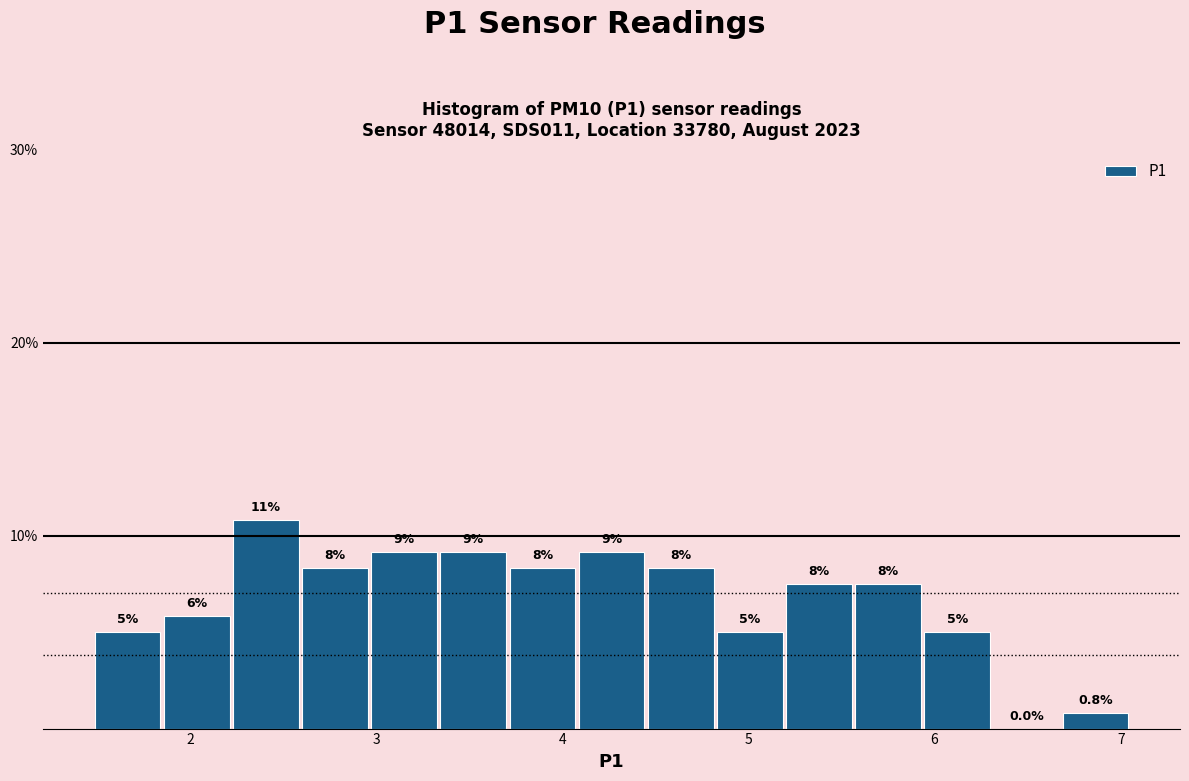

Read against the x-axis, roughly where is the centre of the tallest bar?

2.4